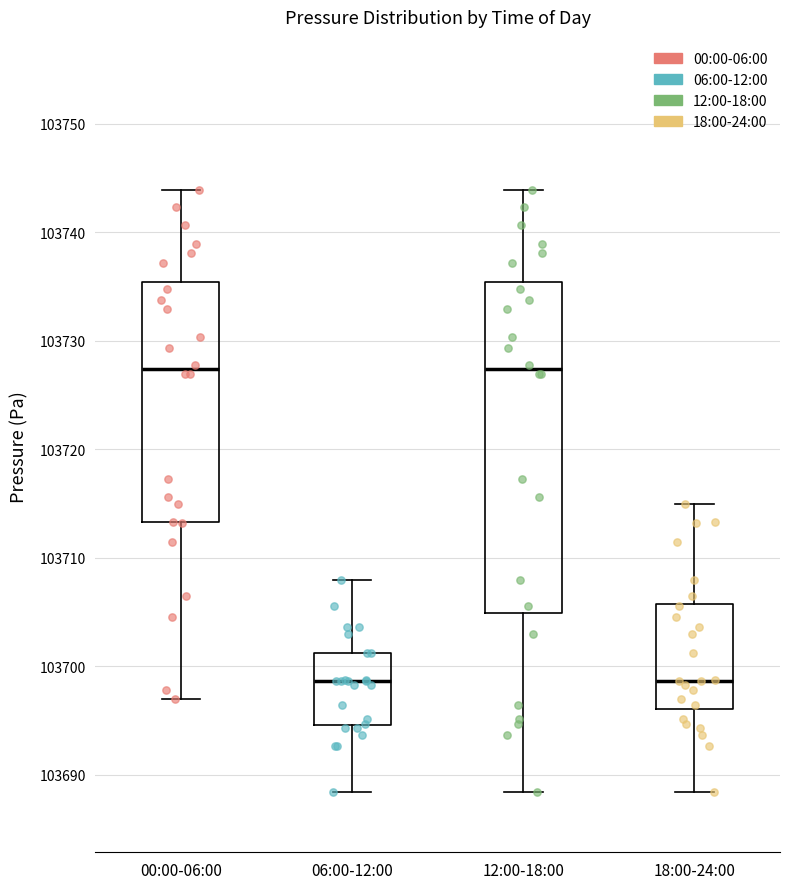

Which box is the tallest, from its lower edge to its upper edge?

12:00-18:00